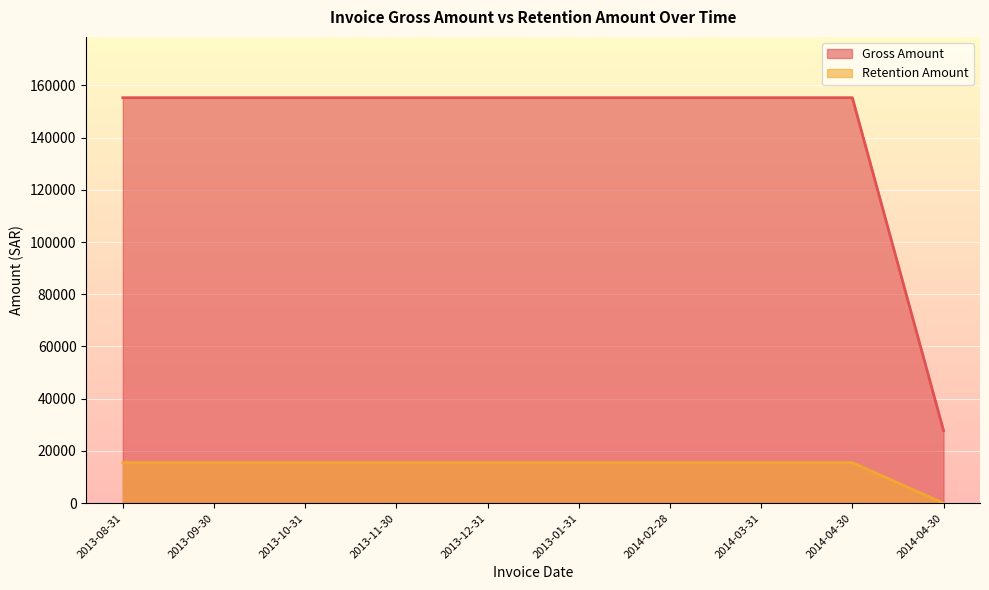

The value of Gross Amount at 2013-08-31 is 257024.7. True or false?

False